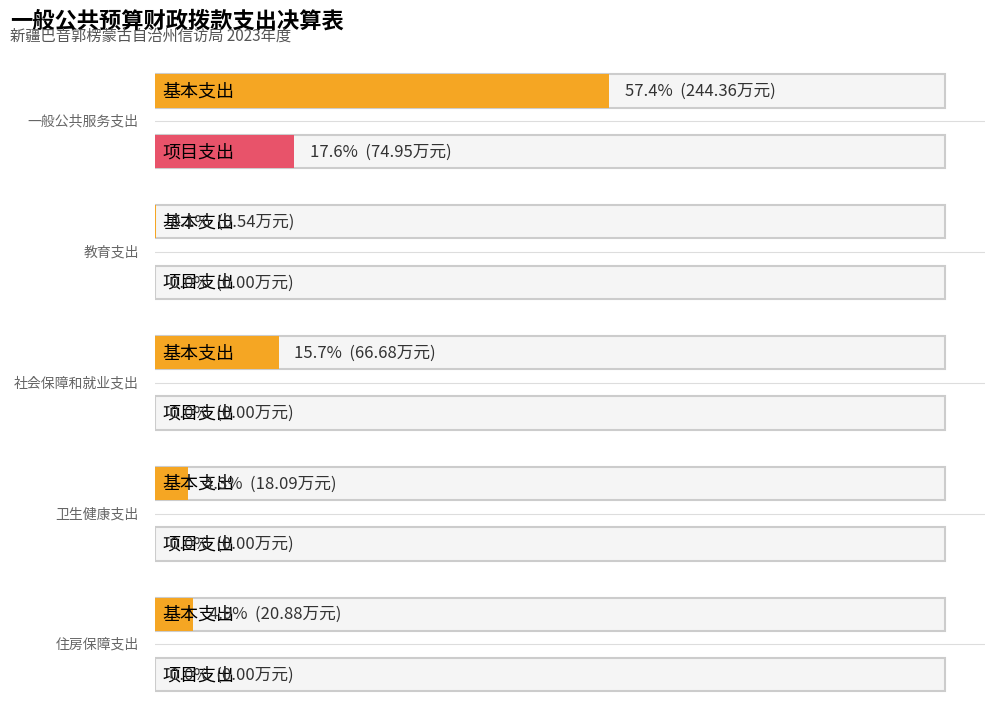

Does the chart contain any negative values?

No